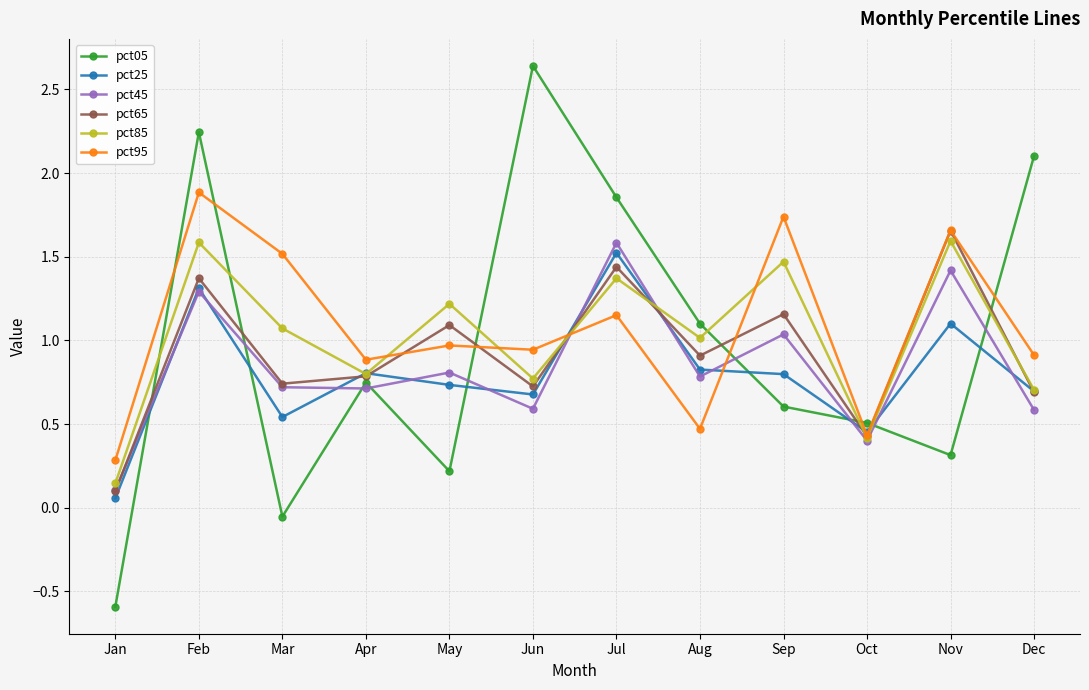

At which category is the sum across all series the highest?

Feb